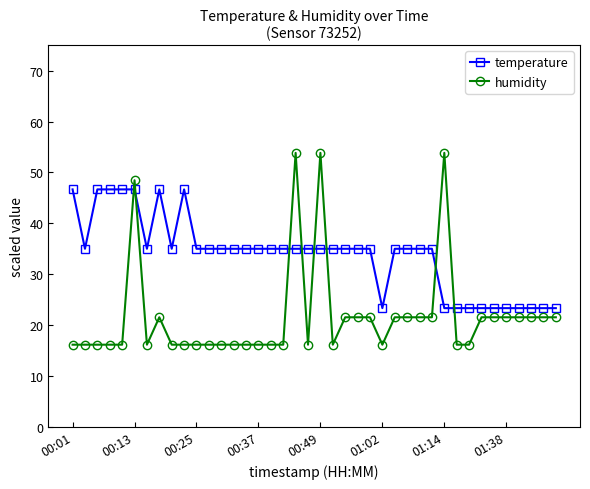

Reading left to right, extract all data points from this chart.

temperature: 46.7	35.0	46.7	46.7	46.7	46.7	35.0	46.7	35.0	46.7	35.0	35.0	35.0	35.0	35.0	35.0	35.0	35.0	35.0	35.0	35.0	35.0	35.0	35.0	35.0	23.3	35.0	35.0	35.0	35.0	23.3	23.3	23.3	23.3	23.3	23.3	23.3	23.3	23.3	23.3
humidity: 16.2	16.2	16.2	16.2	16.2	48.5	16.2	21.5	16.2	16.2	16.2	16.2	16.2	16.2	16.2	16.2	16.2	16.2	53.8	16.2	53.8	16.2	21.5	21.5	21.5	16.2	21.5	21.5	21.5	21.5	53.8	16.2	16.2	21.5	21.5	21.5	21.5	21.5	21.5	21.5